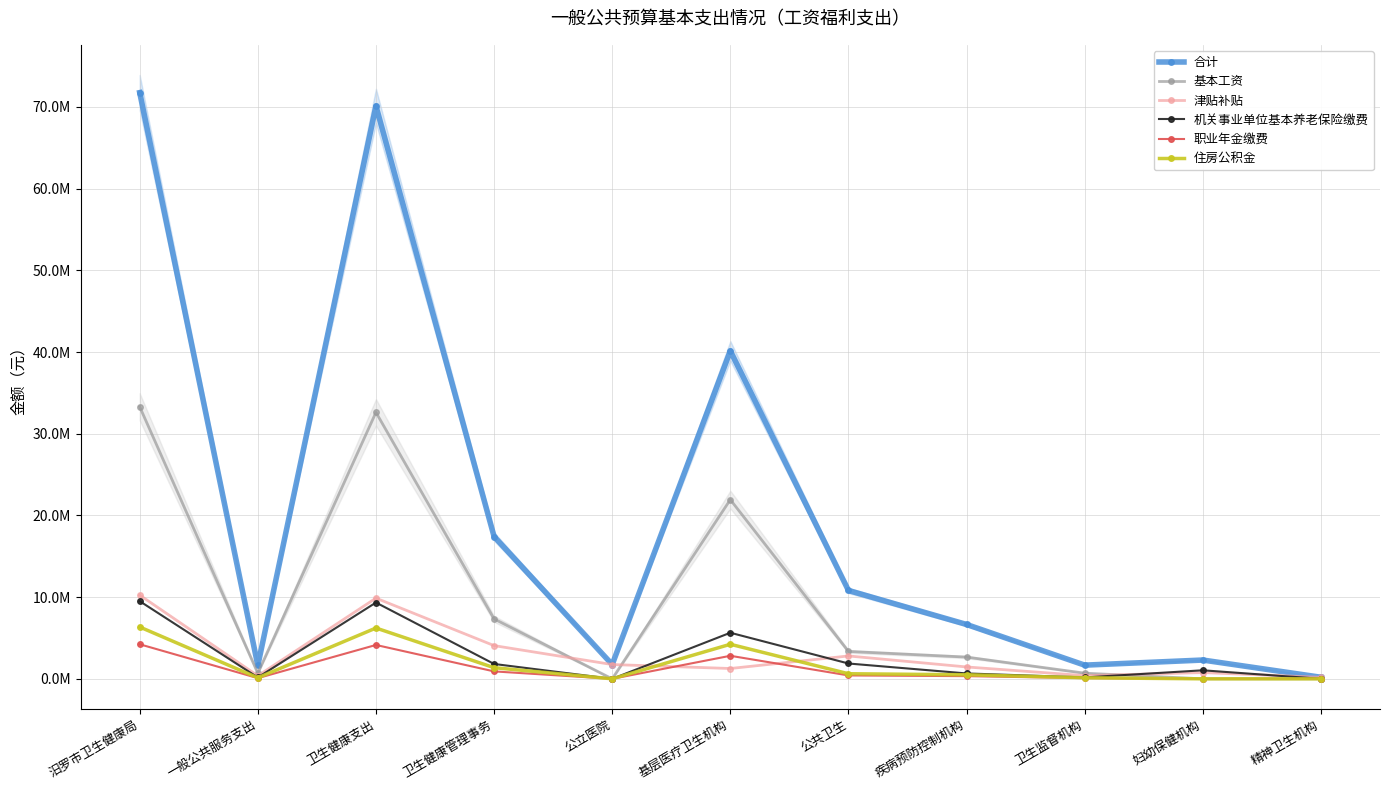

Which series has the largest total across all categories?

合计